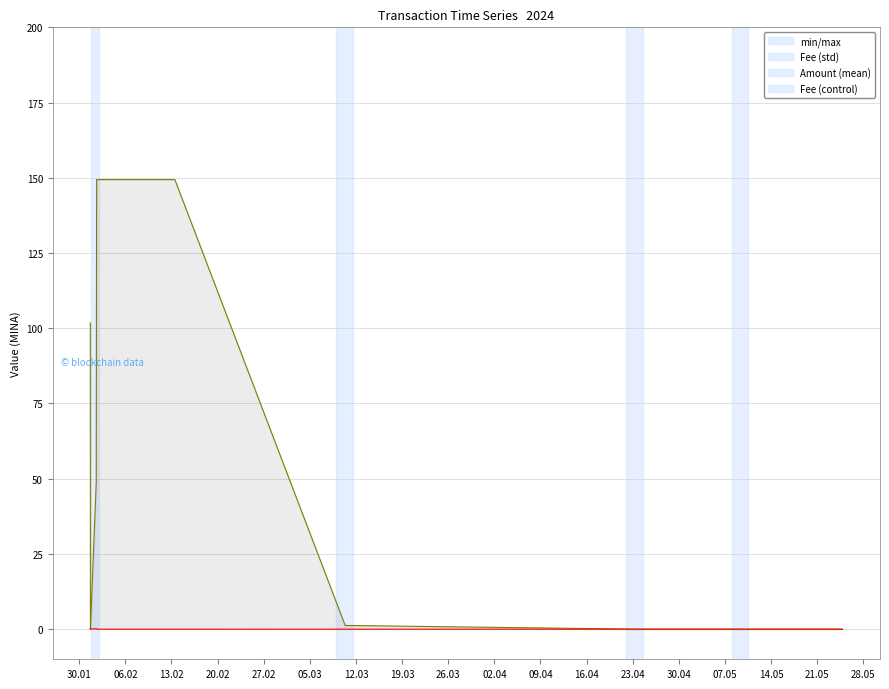

Rank the series at 30.01 from lowest to highest value.

Fee, Amount